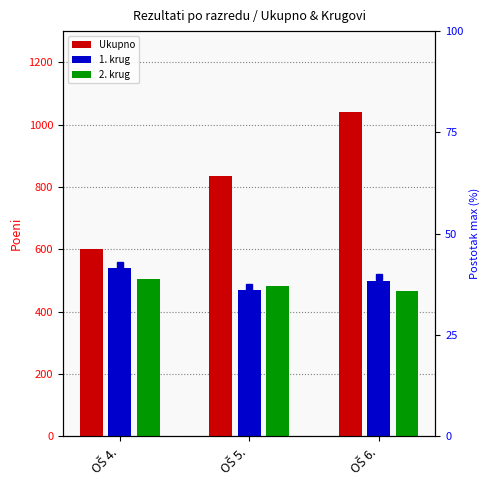

How many values in the 2. krug series are below 483?

1